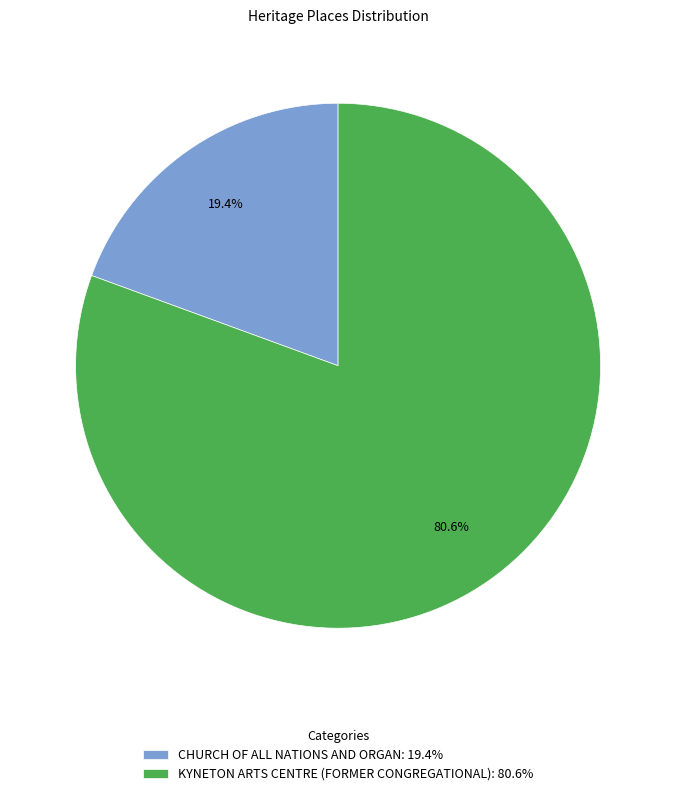

How many segments does this pie chart have?

2